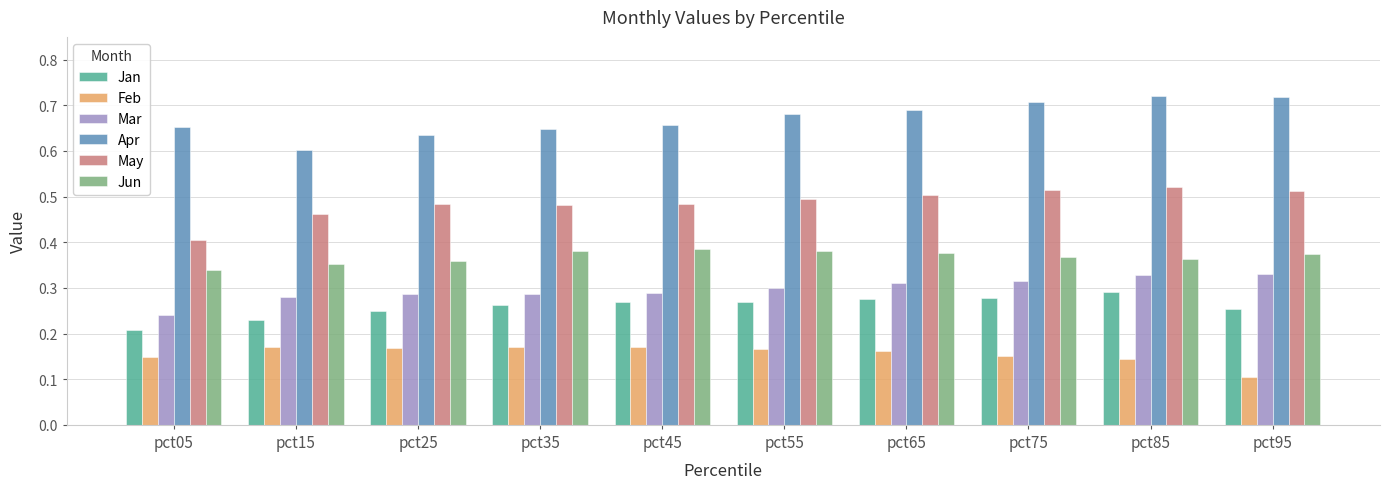

Which series has the largest total across all categories?

Apr